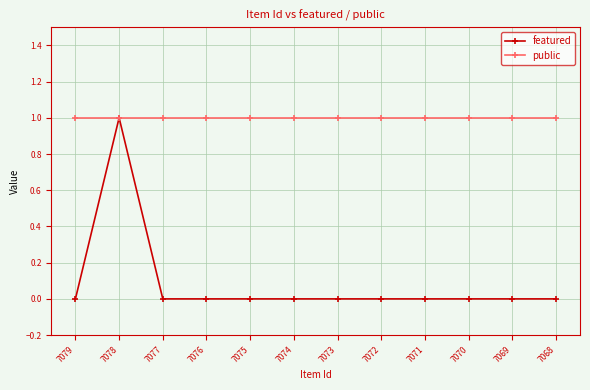

What is the value of the public point at the 7th from the left?

1